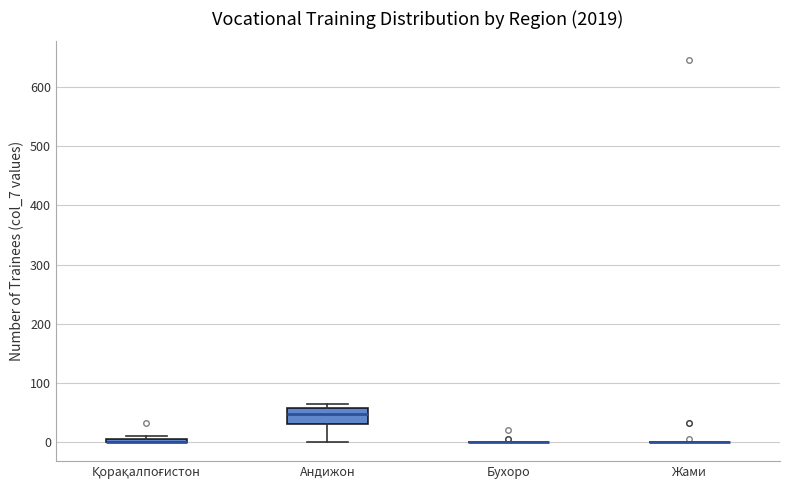

Where does the lower whisker of the box for Андижон end on the y-axis? The values are not printed on the chart, so give them approximately, as read against the axis.

0